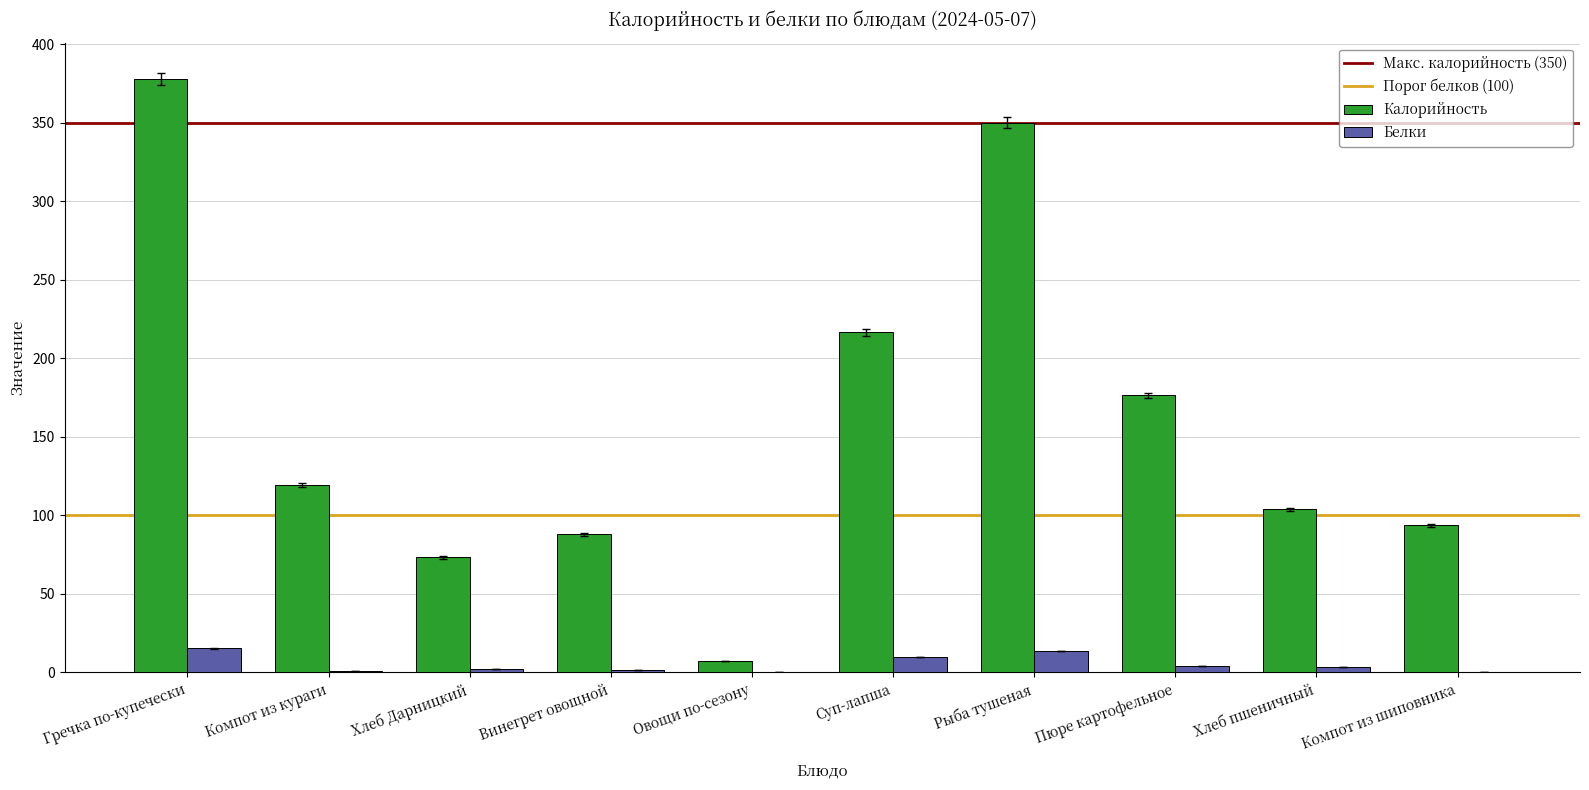

True or false: Калорийность has a value of 116.6 at Хлеб Дарницкий.

False